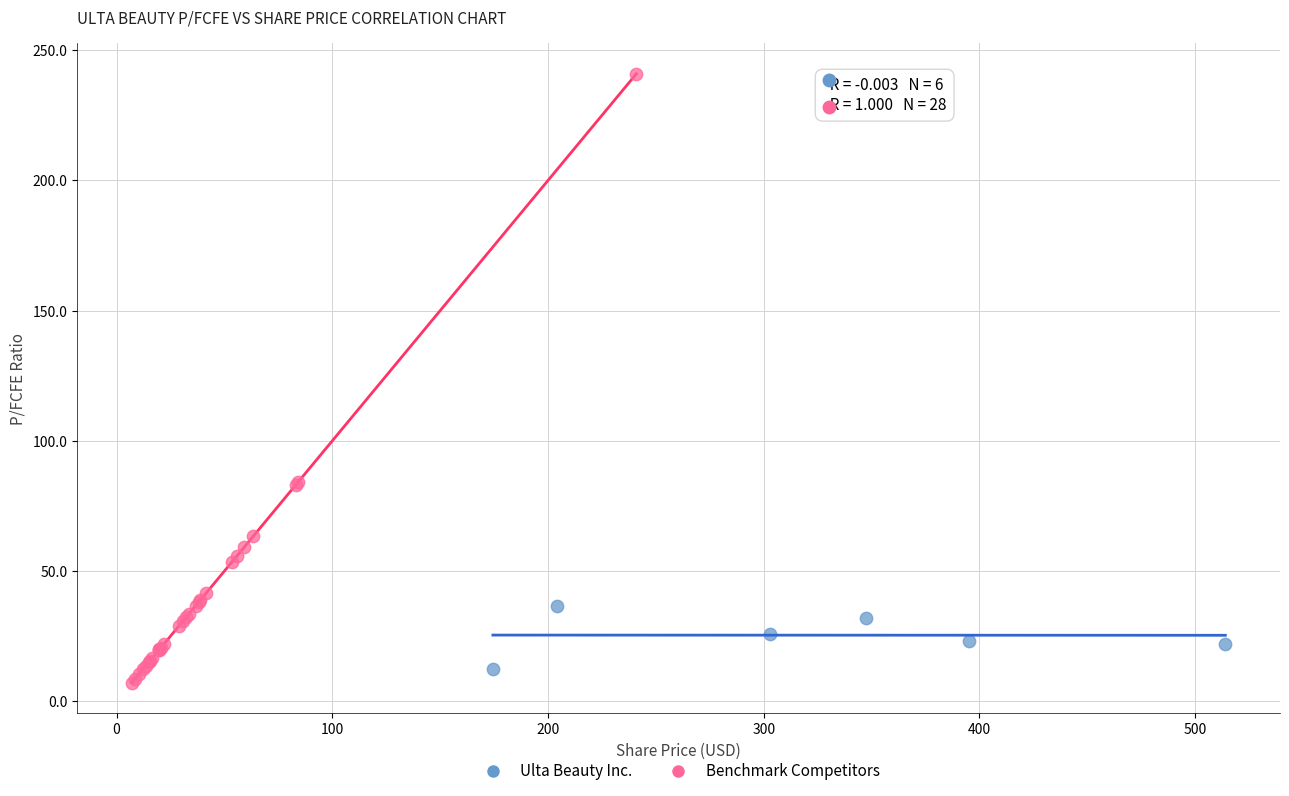

Which series has the largest Y range (max minus min)?

Benchmark Competitors